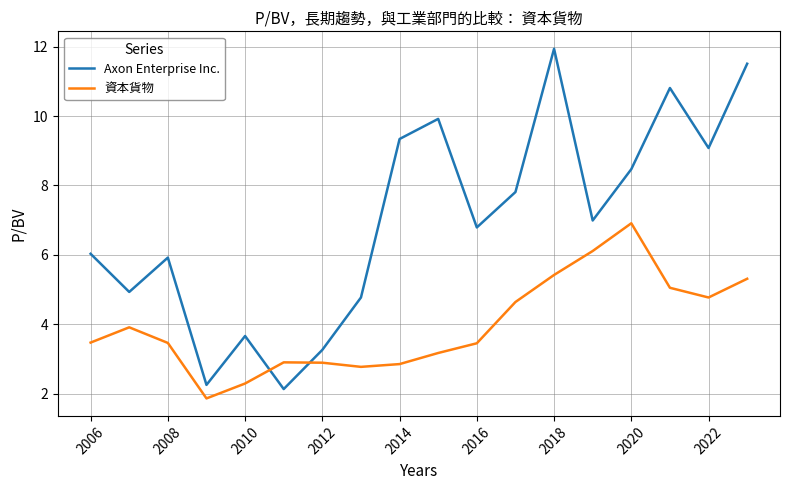

Which series ends up on top after the final intersection of Axon Enterprise Inc. and 資本貨物?

Axon Enterprise Inc.